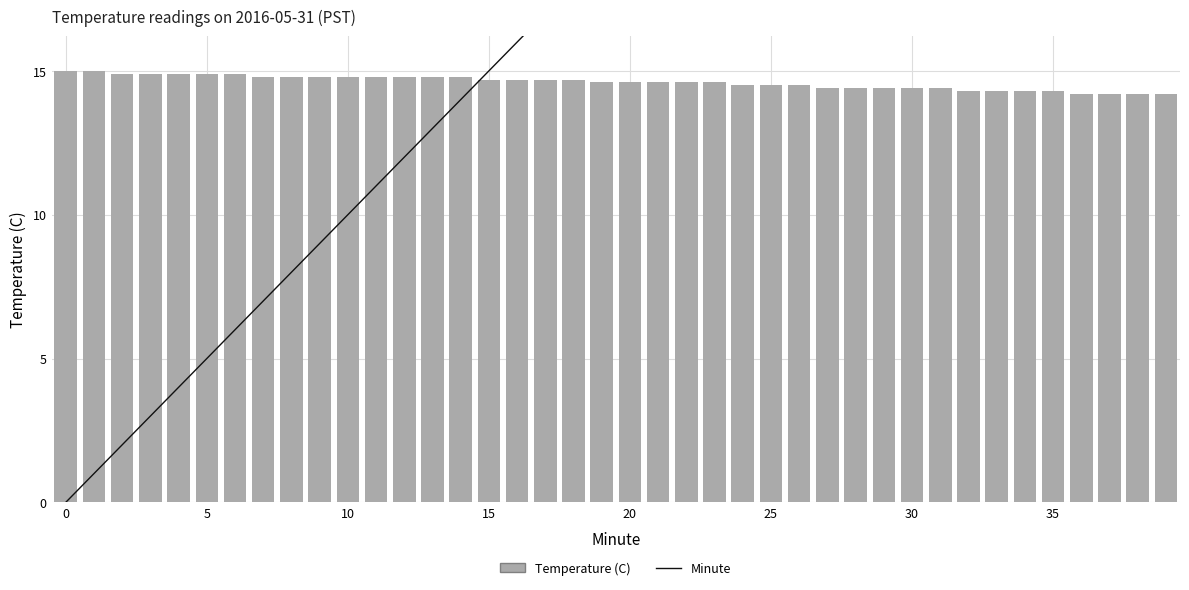

What is the difference between the maximum and minimum values in the Minute series?

39.0